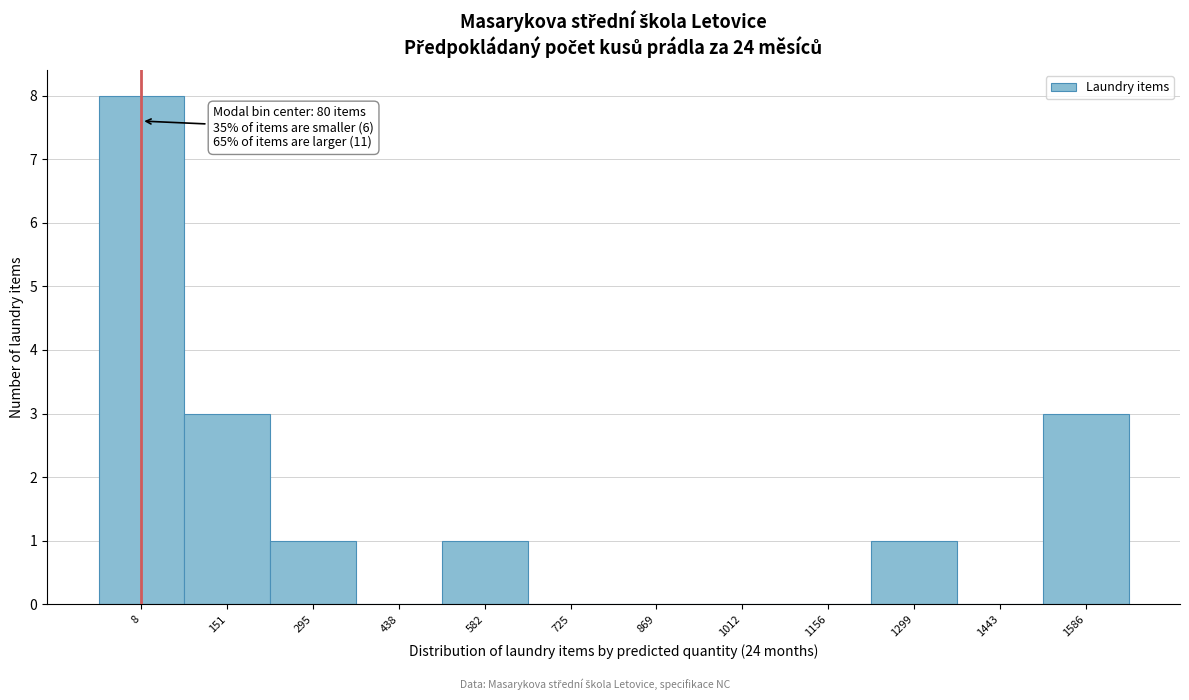

Reading left to right, transcribe all the data shown in this chart.

8=8	151=3	295=1	438=0	582=1	725=0	869=0	1012=0	1156=0	1299=1	1443=0	1586=3